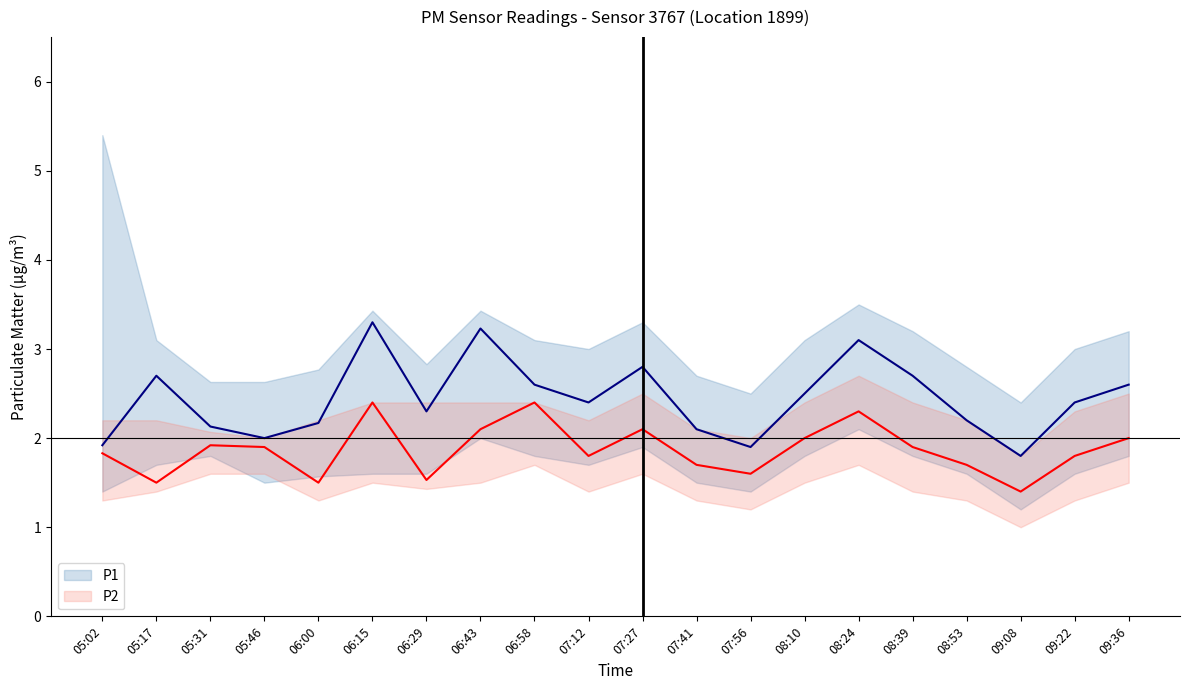

What is the label of the 13th point from the right?

06:43